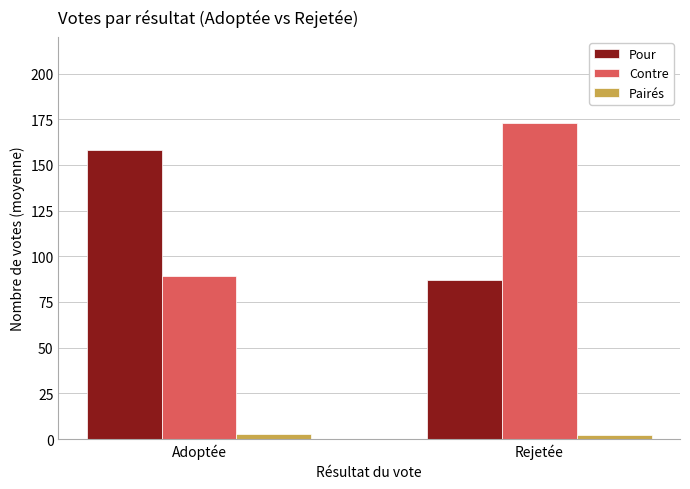

What is the lowest value of the Contre series?

89